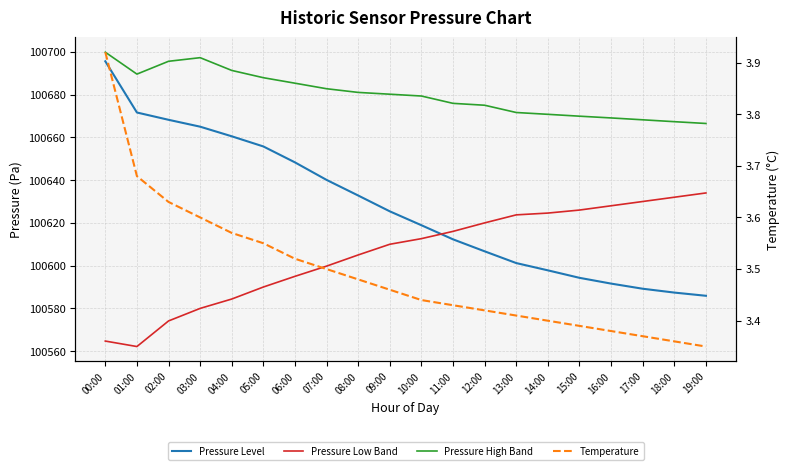

Which category has the highest value in the Pressure High Band series?

00:00